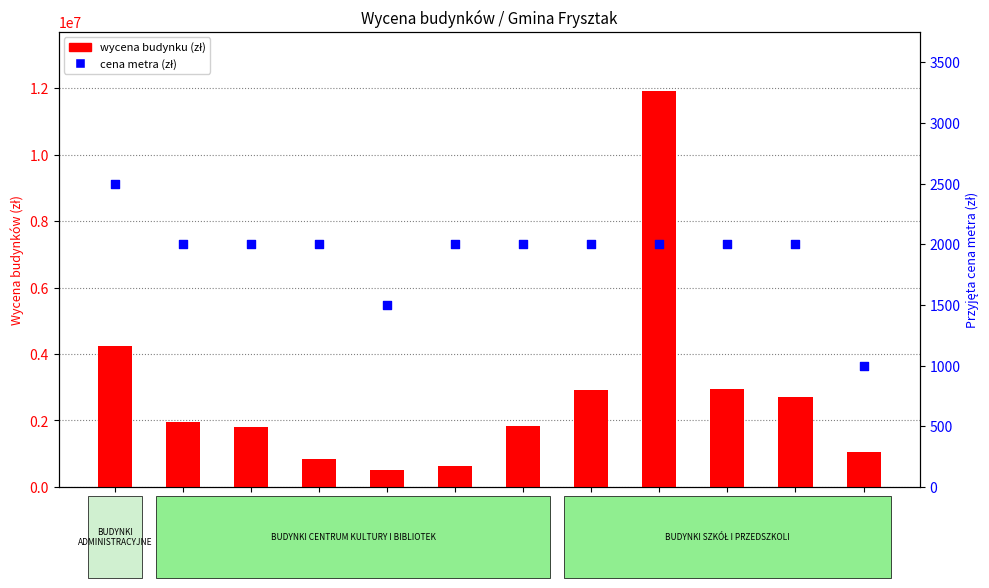

At which category is the sum across all series the highest?

SP Frysztak